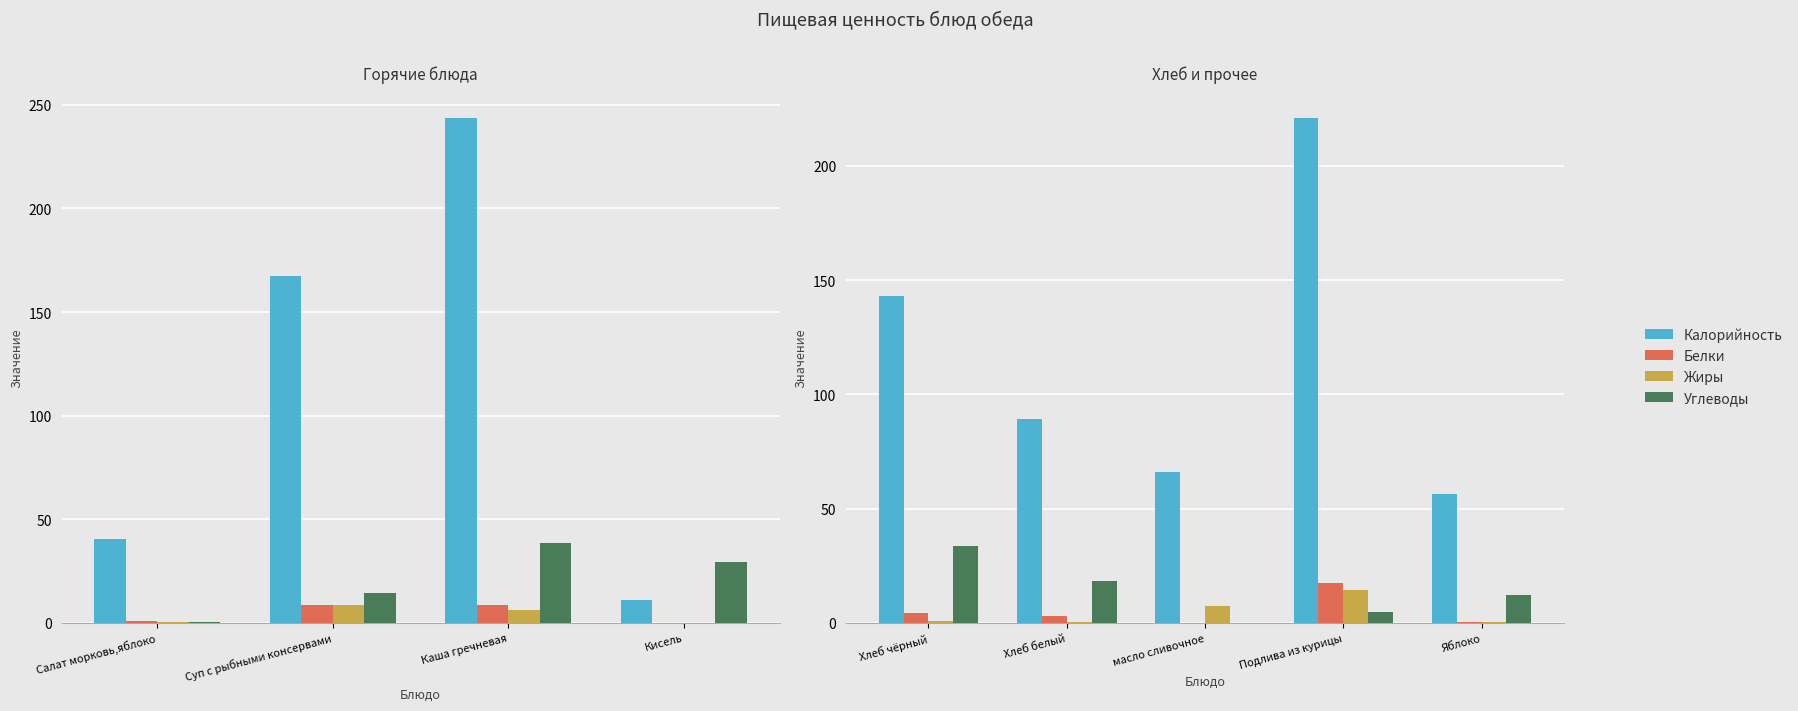

How many values in the Калорийность series are below 89?

2